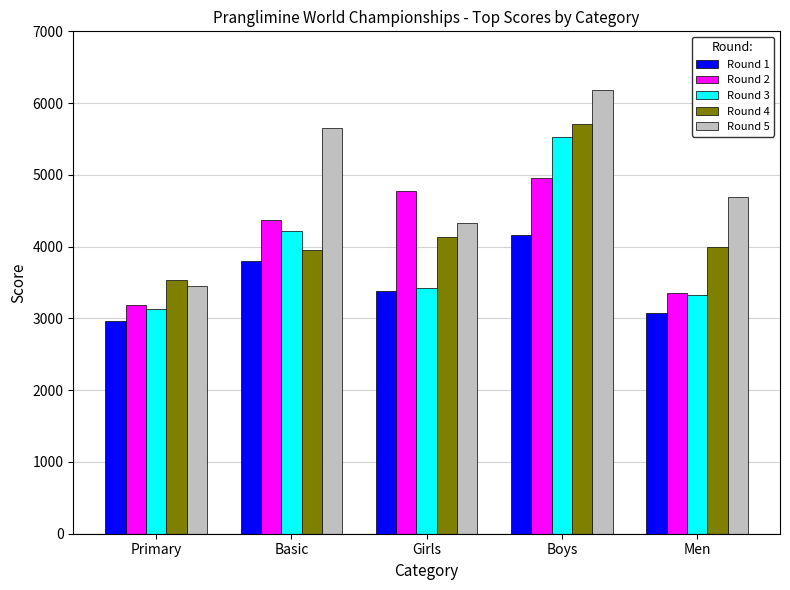

What is the sum of the Round 1 values at Boys and Men?

7245